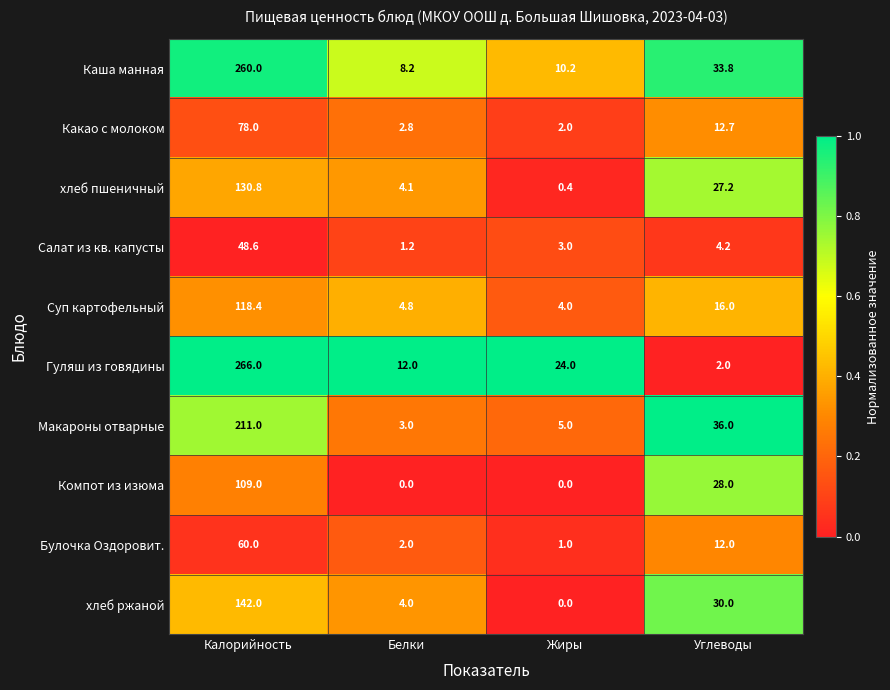

Between Жиры and Углеводы, which series saw the biggest shift?

Макароны отварные